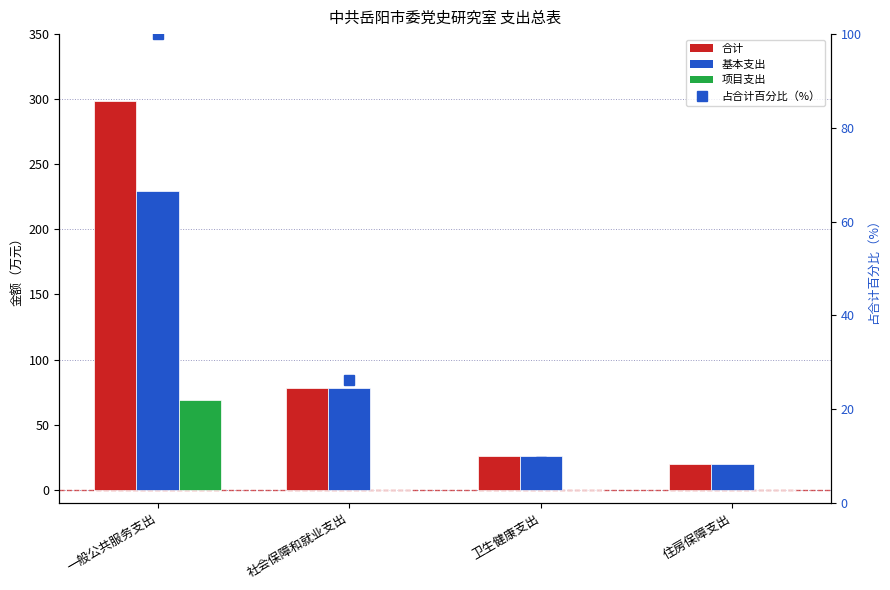

Where does the 基本支出 series first go above 77?

一般公共服务支出